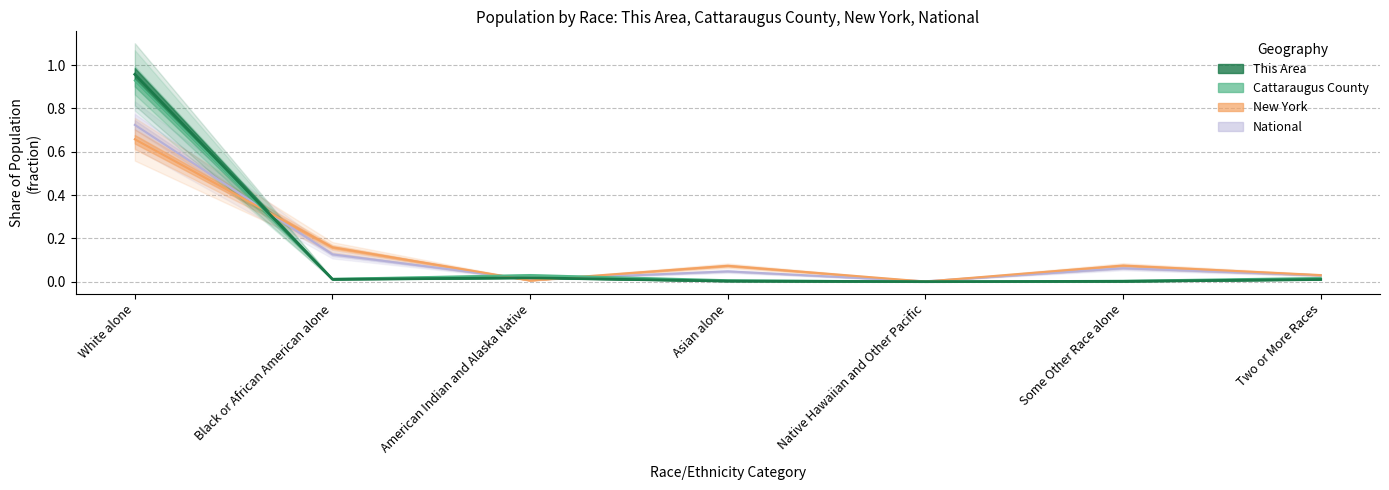

Which series has the largest total across all categories?

This Area